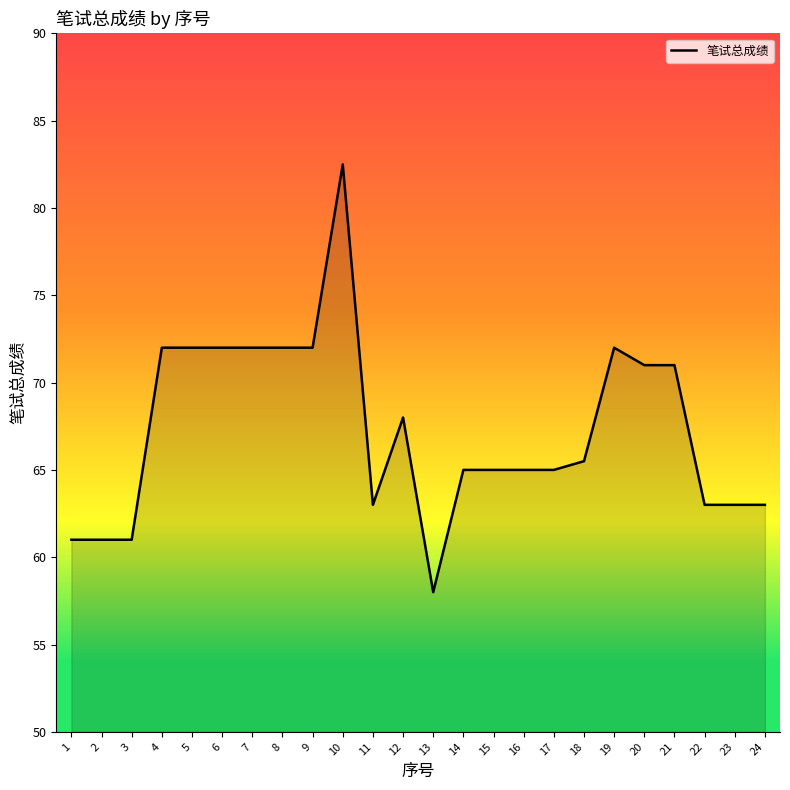

What is the approximate value at 13?

58.0